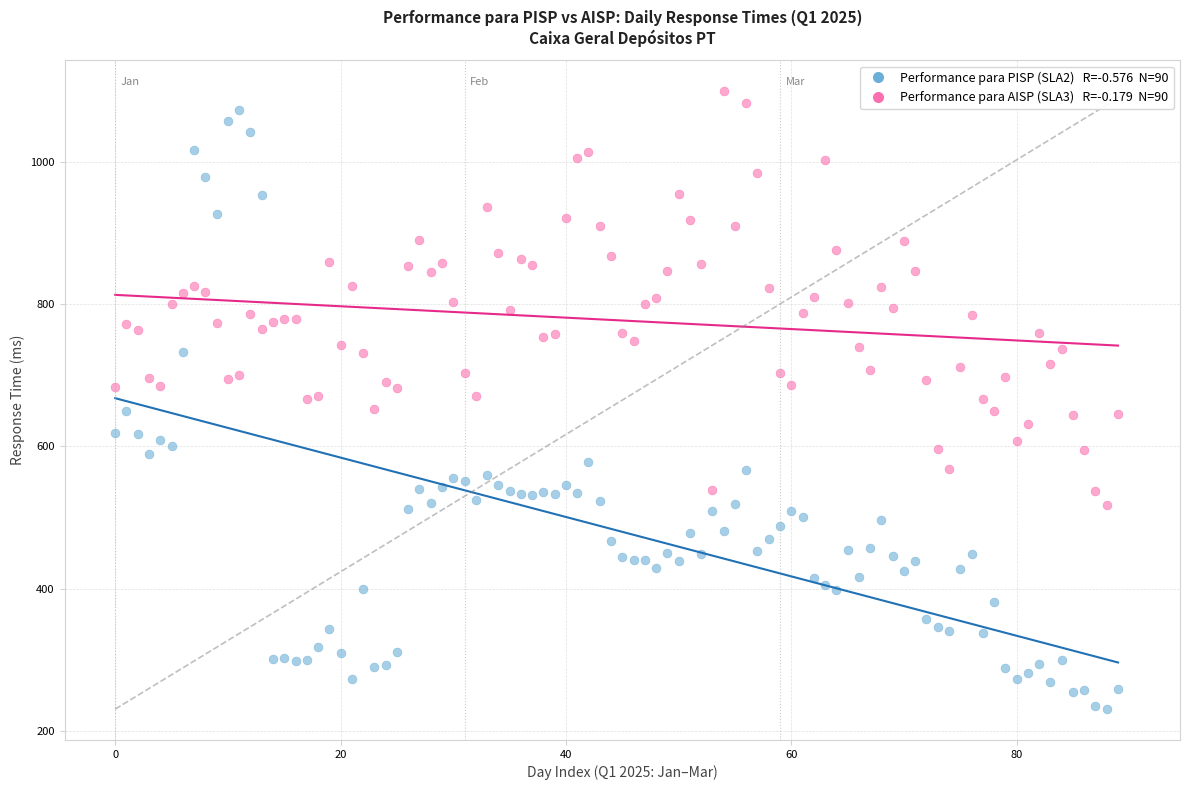

Across all data points, what is the range of Y values (max minus min)?

867.8